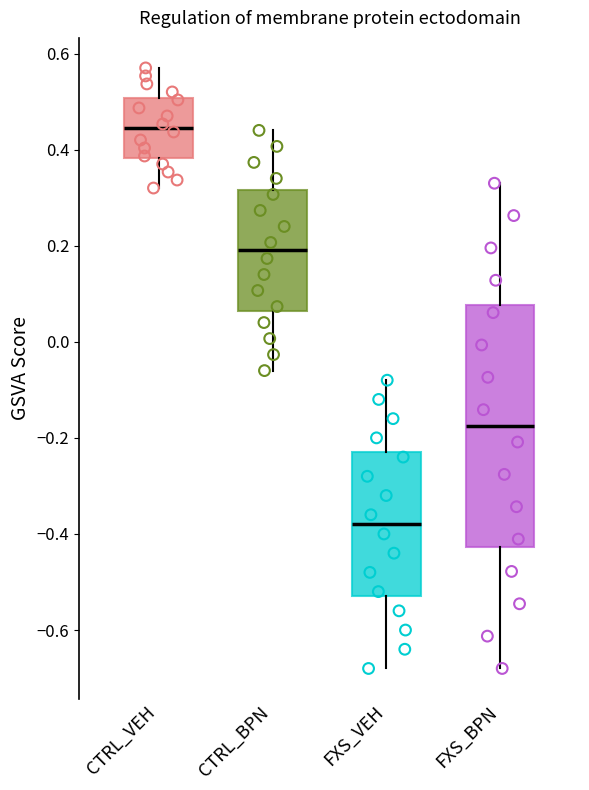

Where does the median line of the box for FXS_BPN sit on the y-axis? The values are not printed on the chart, so give them approximately, as read against the axis.

-0.18